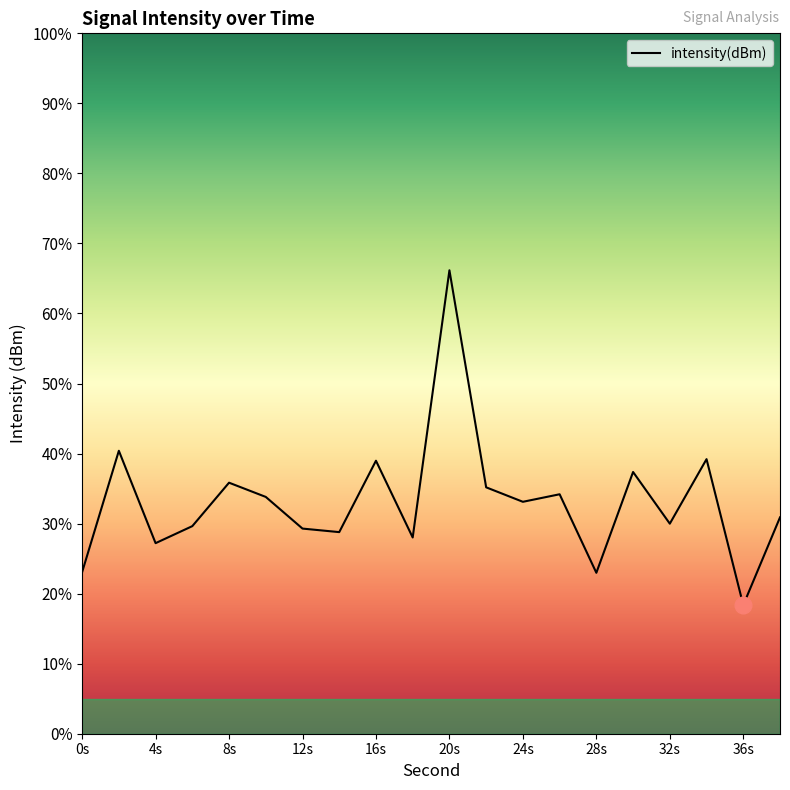

Approximately how many times larger is the value at 32s compared to 12s?

1.0